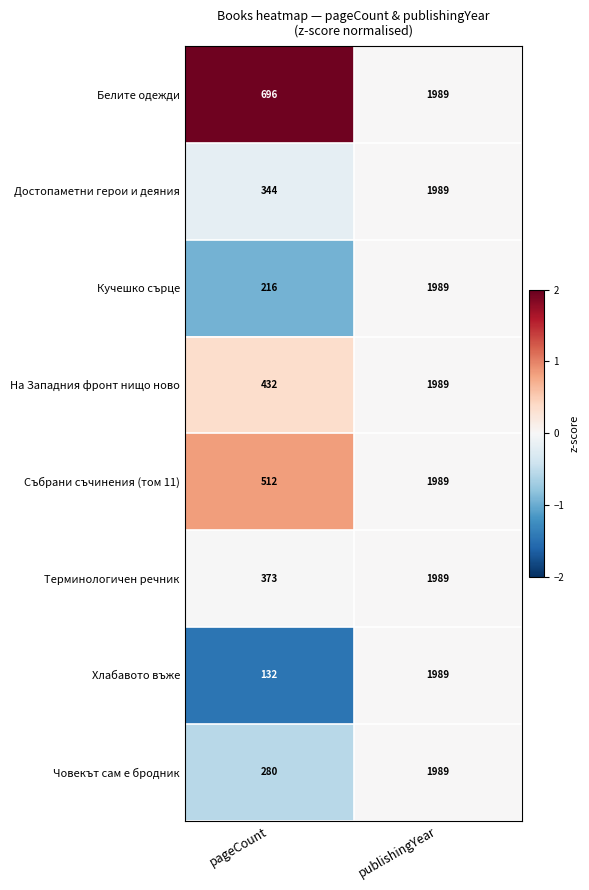

At which category is the sum across all series the highest?

publishingYear